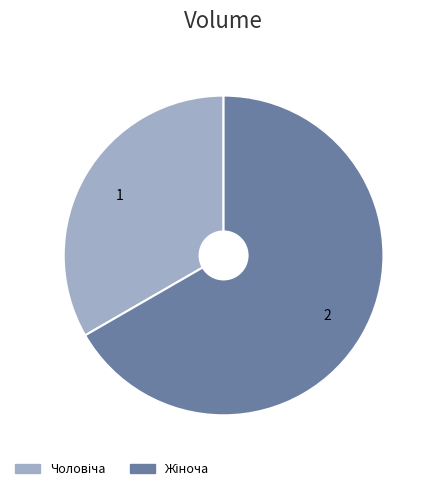

Is there a majority slice in this chart?

Yes